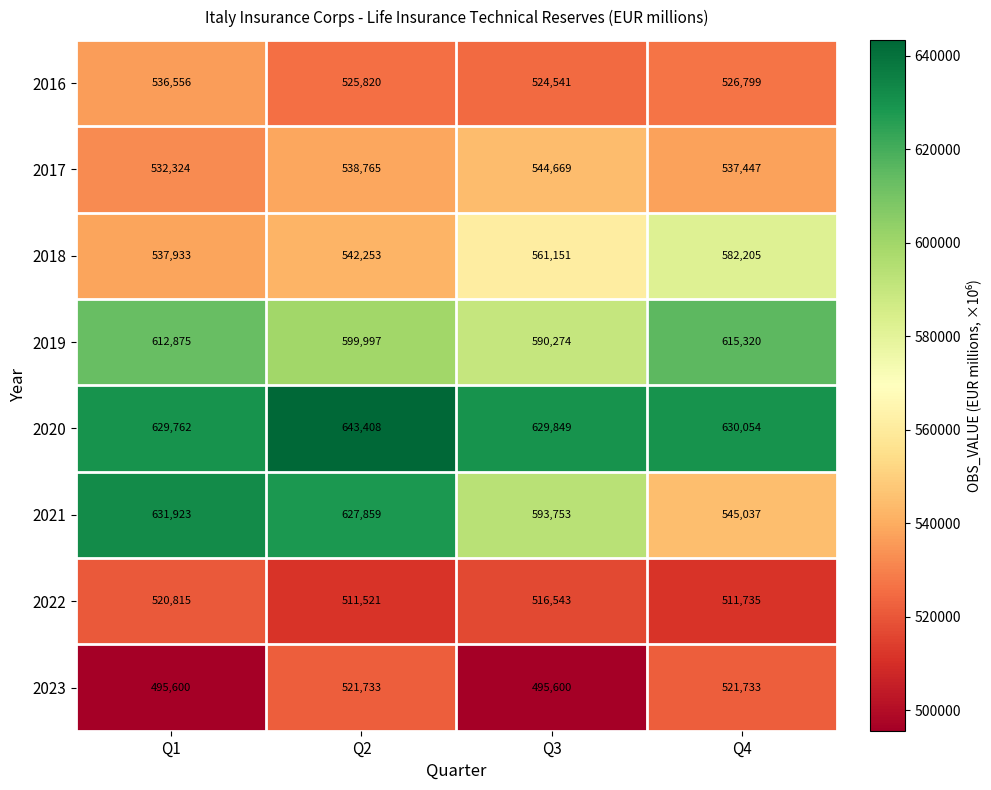

Read the 2016 value at Q3.

524541